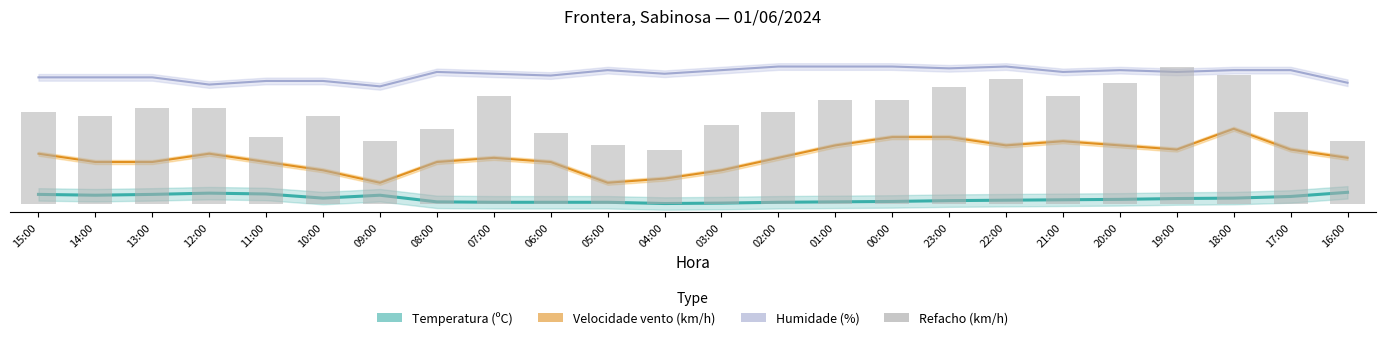

True or false: Velocidade vento (km/h) has a value of 2.5 at 03:00.

False